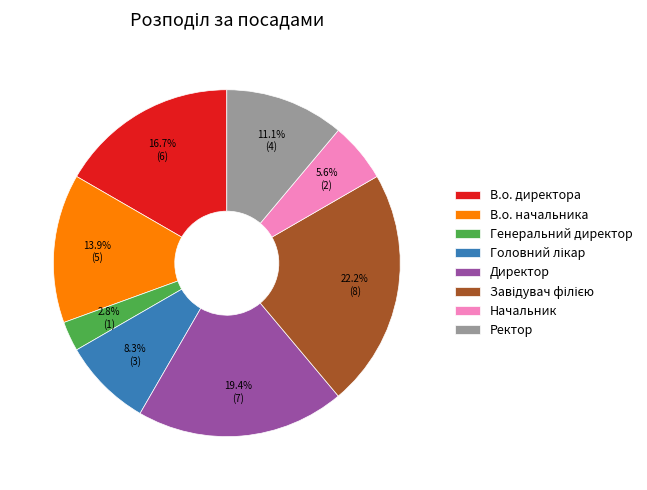

How many slices are in this pie chart?

8